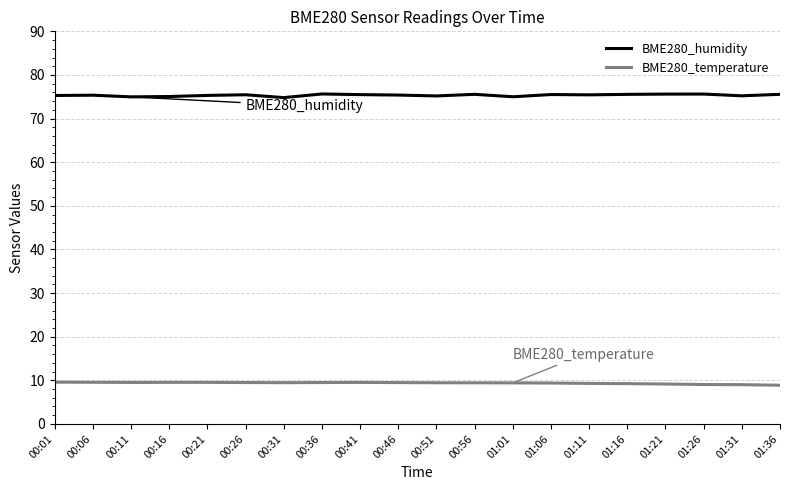

The value of BME280_temperature at 00:31 is 9.5. True or false?

True